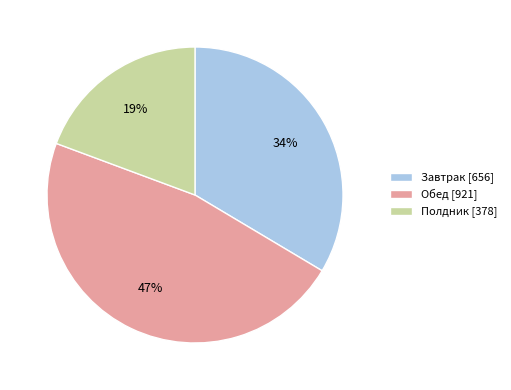

Count the number of slices in the pie.

3